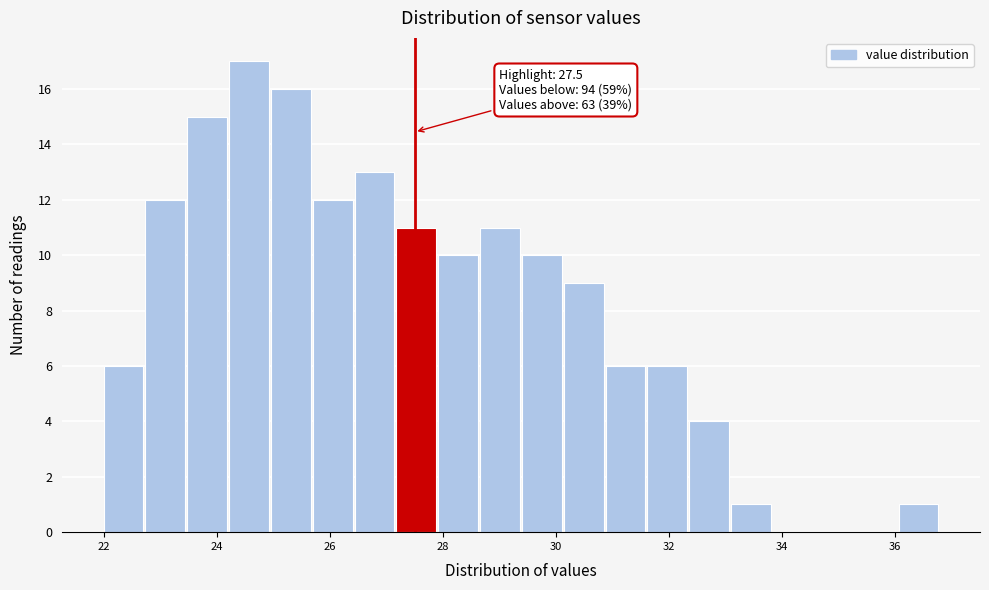

Around what value on the x-axis is the tallest bar? Give the approximate position of its centre, as read against the axis.

24.6